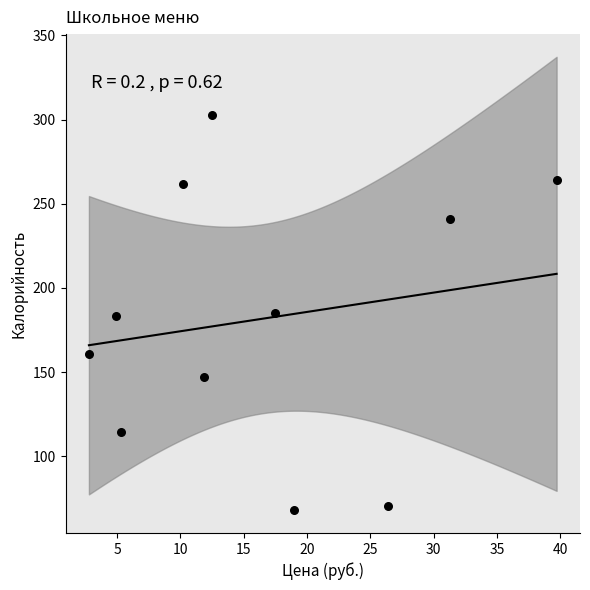

What is the average Y value?

181.8